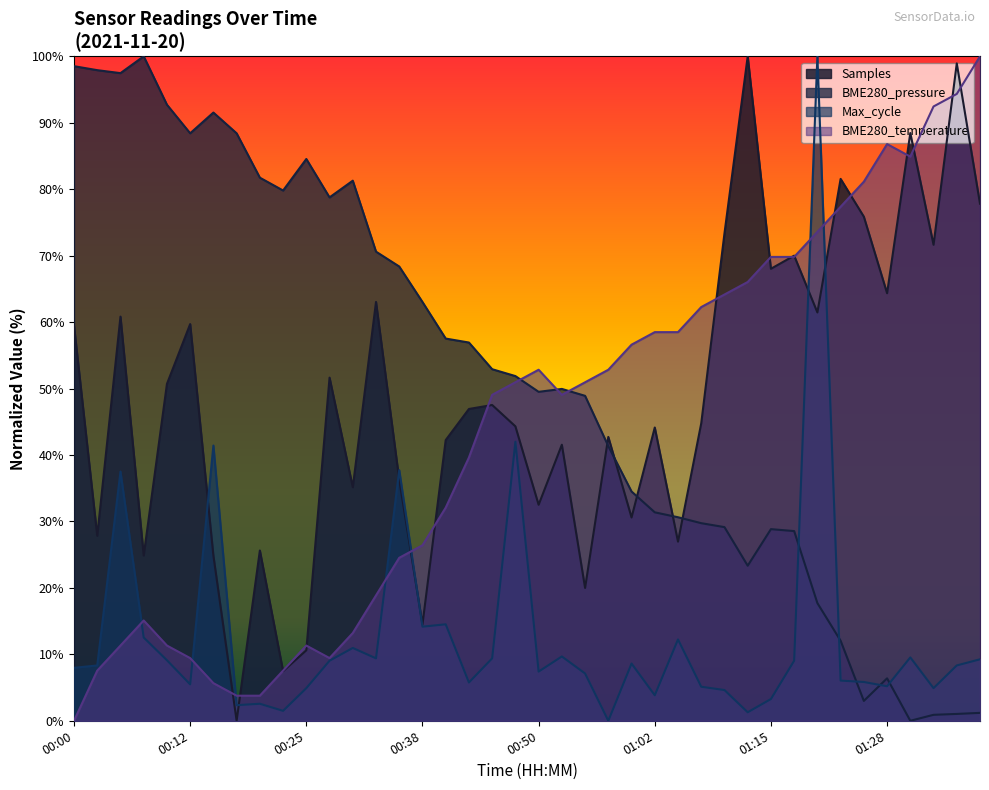

What are all the series names shown in the legend?

Samples, BME280_pressure, Max_cycle, BME280_temperature